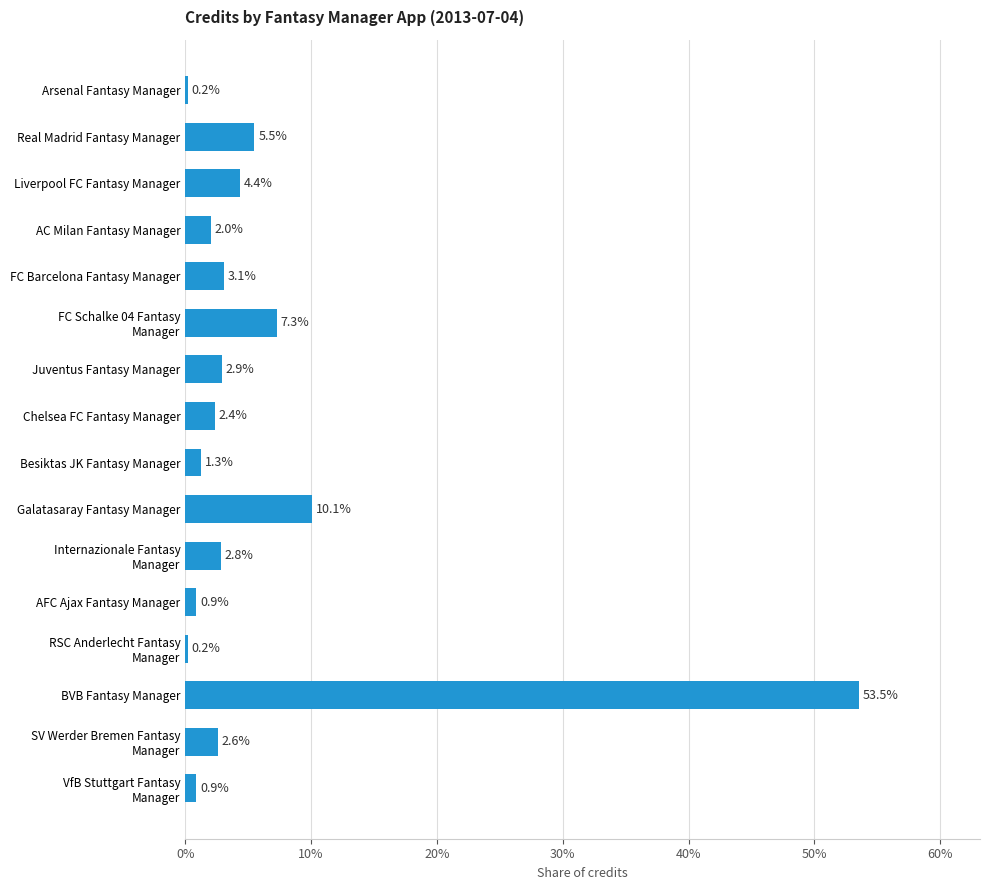

What is the difference between the maximum and minimum values?

53.3